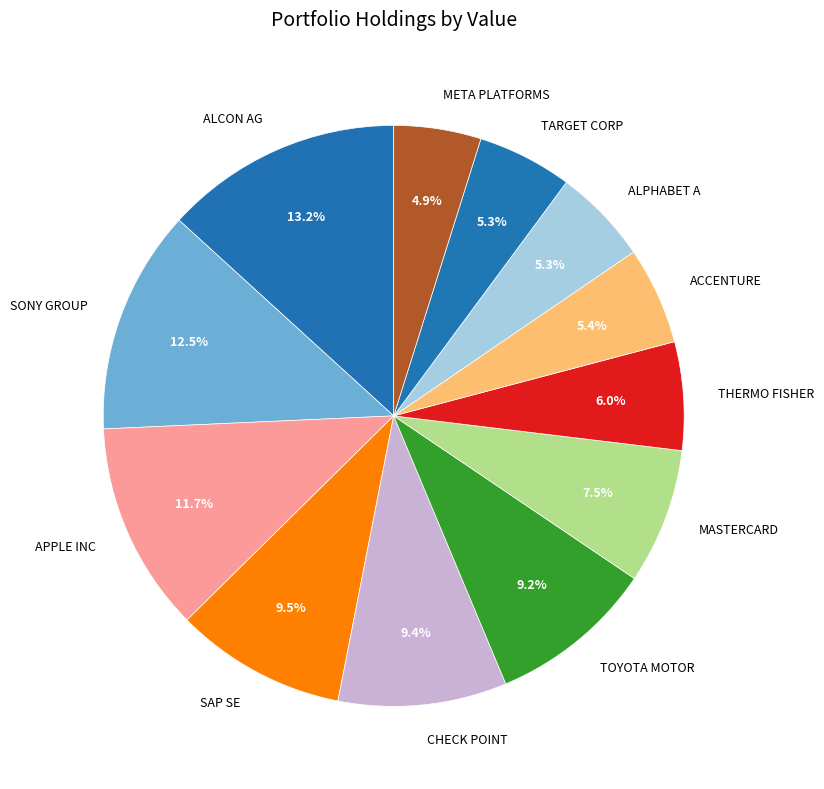

What portion of the pie excludes ALCON AG?

86.8%